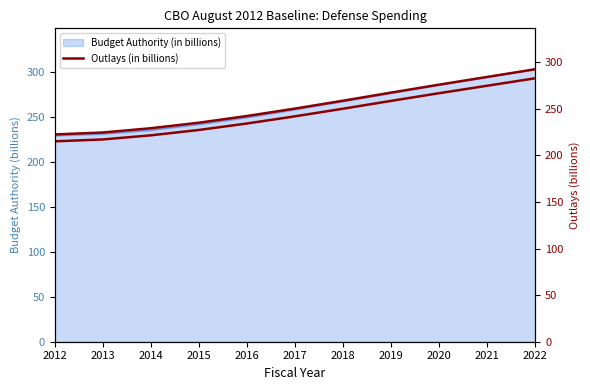

Is it true that the value at 2020 is 276.0?

True